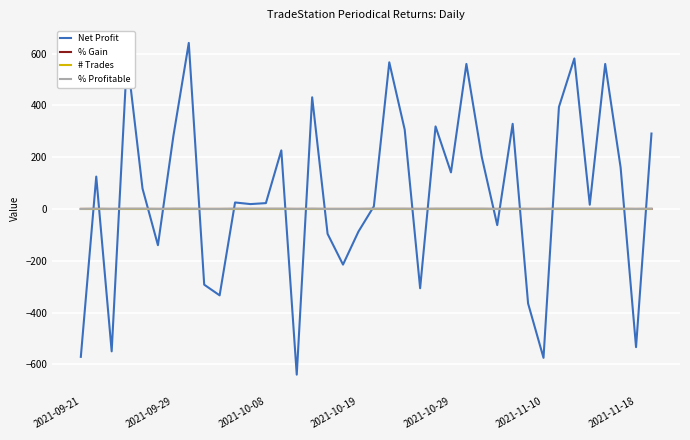

Which series has the widest spread of values?

Net Profit